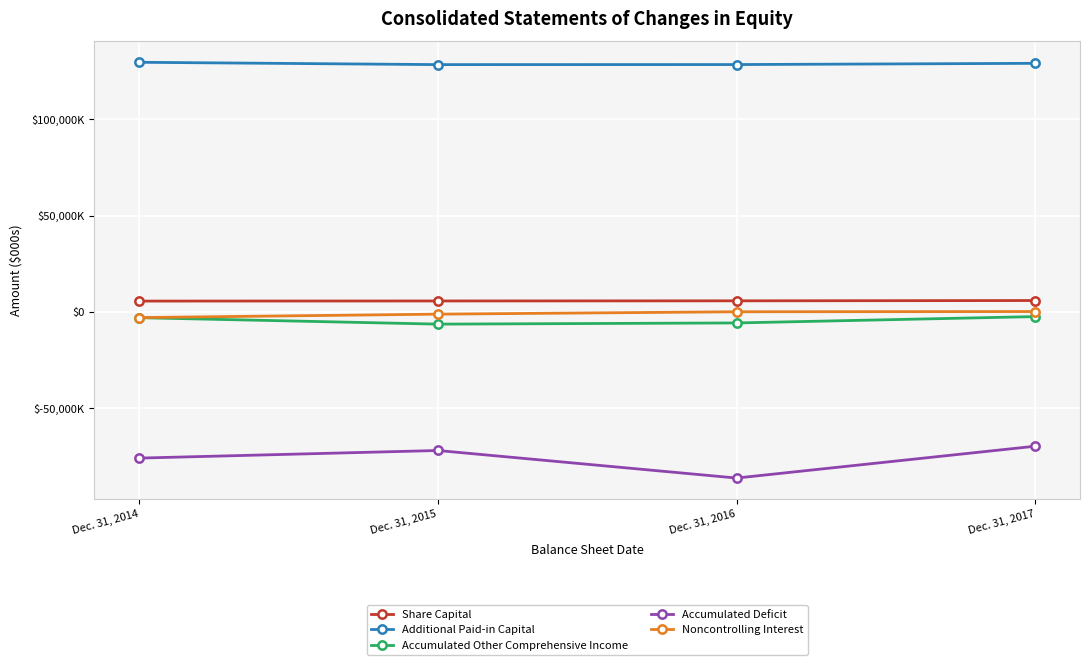

True or false: Noncontrolling Interest and Accumulated Deficit intersect in this chart.

False